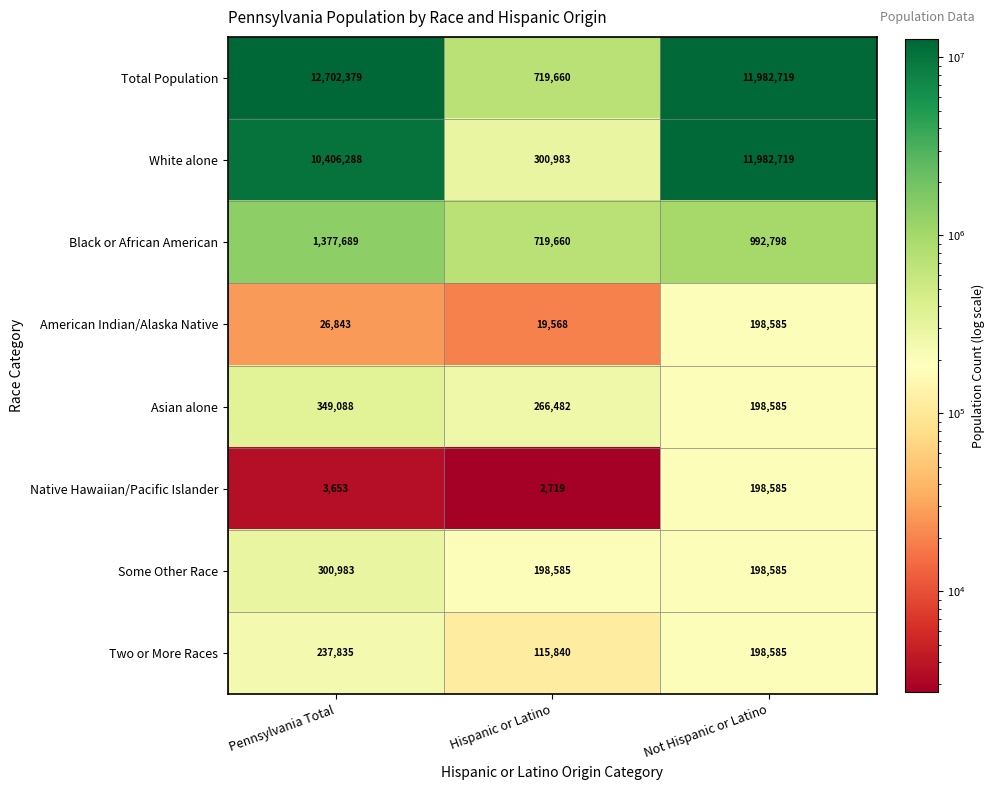

Which series changed the most between Hispanic or Latino and Not Hispanic or Latino?

White alone